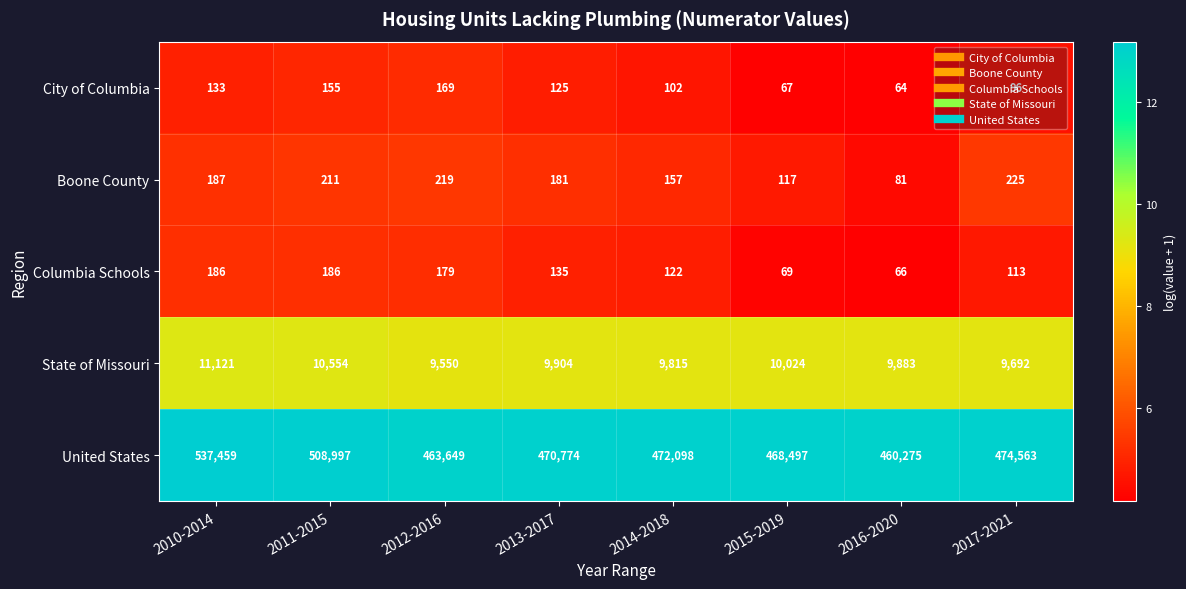

Which series has the largest range (max minus min)?

United States